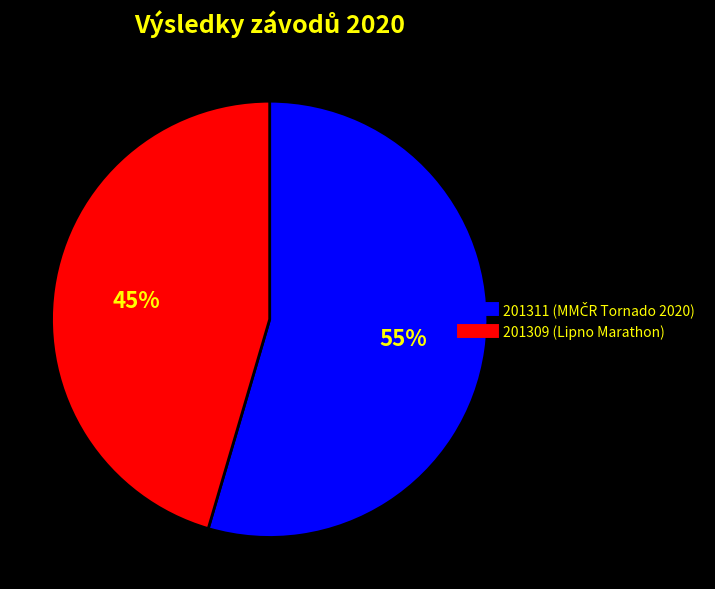

How many slices are in this pie chart?

2